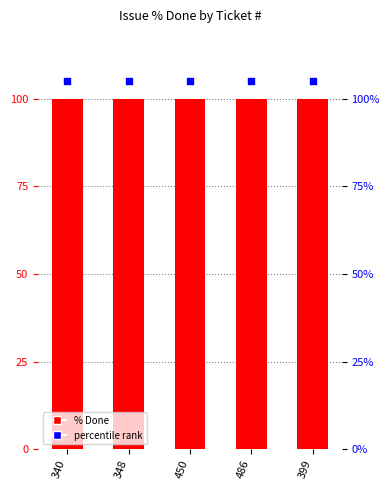

Which series has the largest total across all categories?

percentile rank